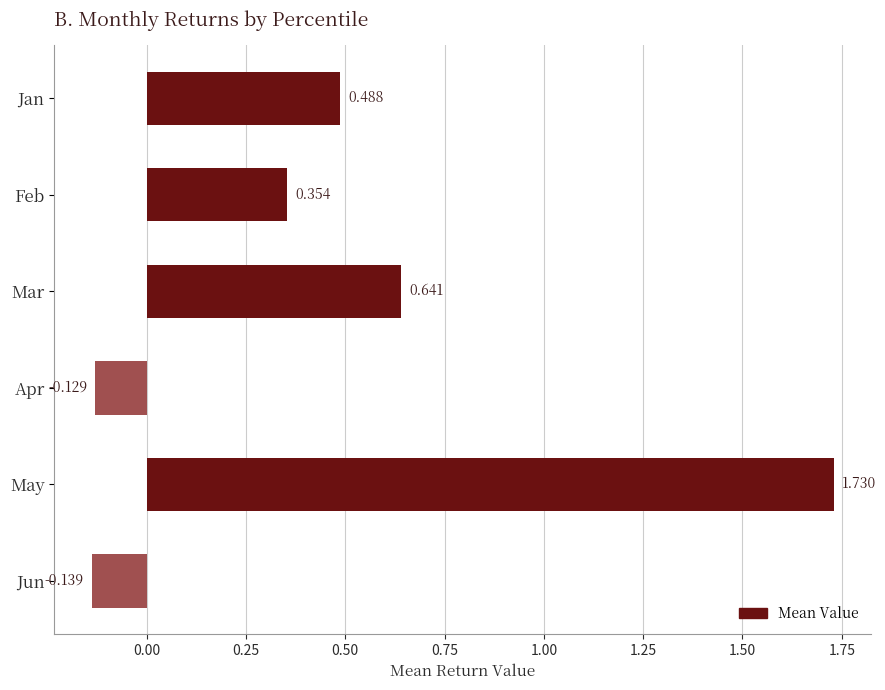

Rank the categories by value from lowest to highest.

Jun, Apr, Feb, Jan, Mar, May